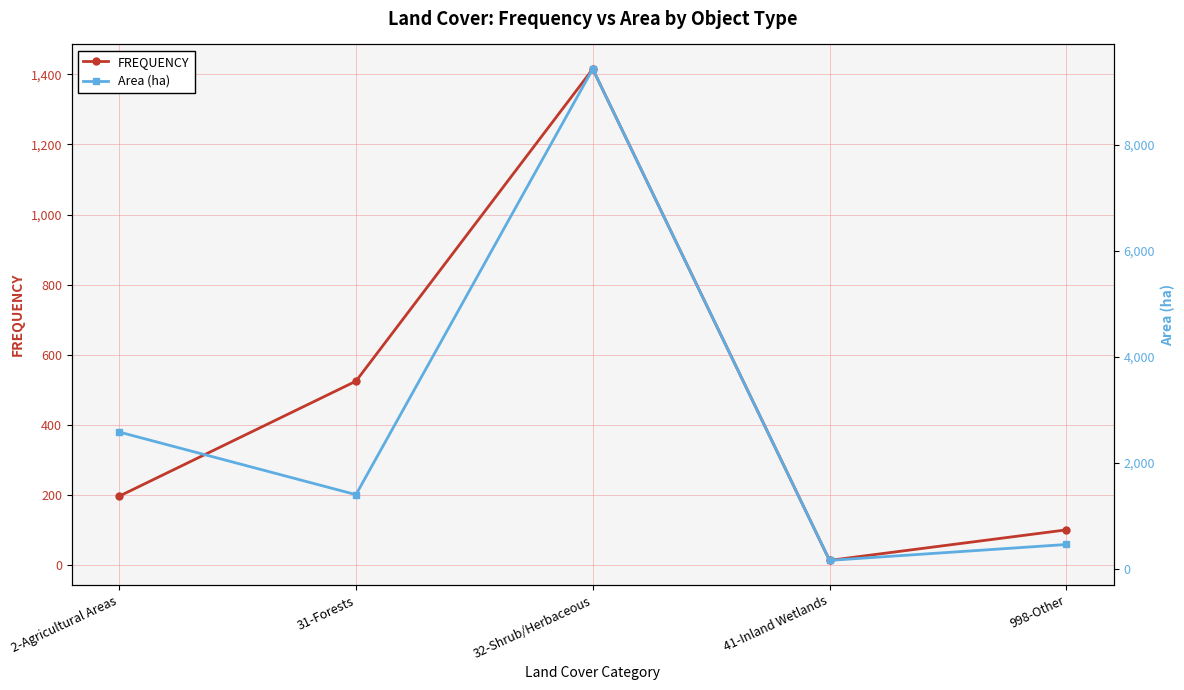

Rank the series by their average value, from highest to lowest.

Area (ha), FREQUENCY